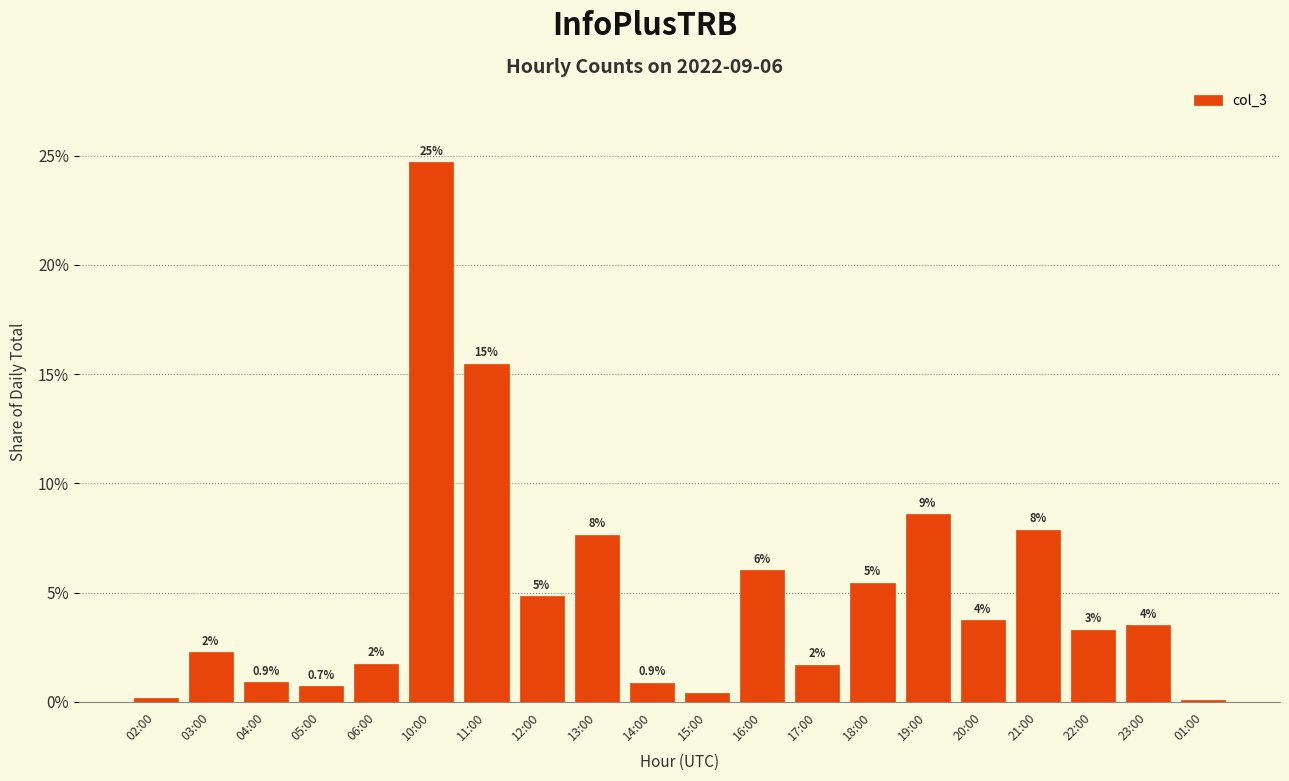

Rank the categories by value from highest to lowest.

10:00, 11:00, 19:00, 21:00, 13:00, 16:00, 18:00, 12:00, 20:00, 23:00, 22:00, 03:00, 06:00, 17:00, 04:00, 14:00, 05:00, 15:00, 02:00, 01:00